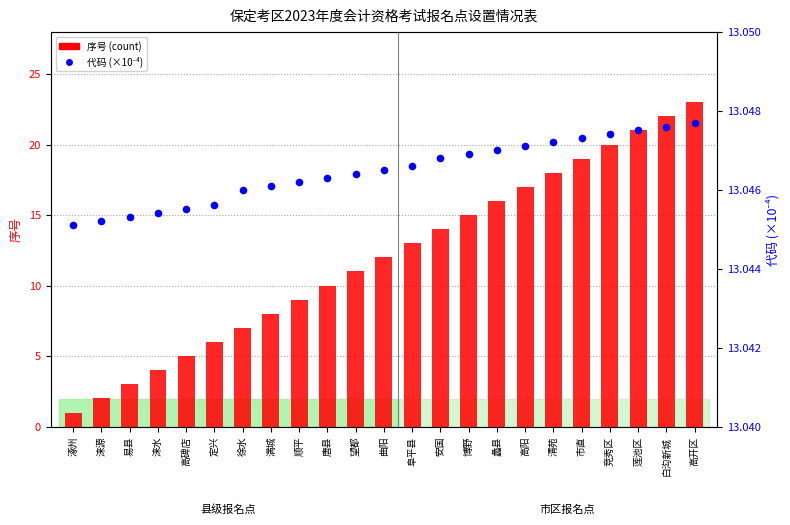

Which series contains the highest Y value?

count